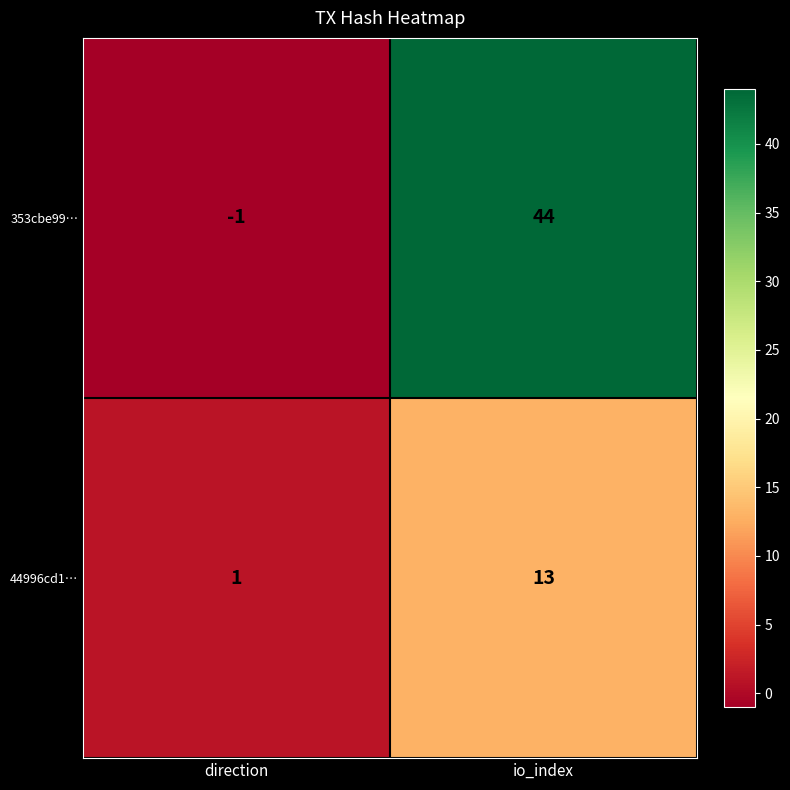

Read the 44996cd1… value at io_index, to the nearest 10.

10